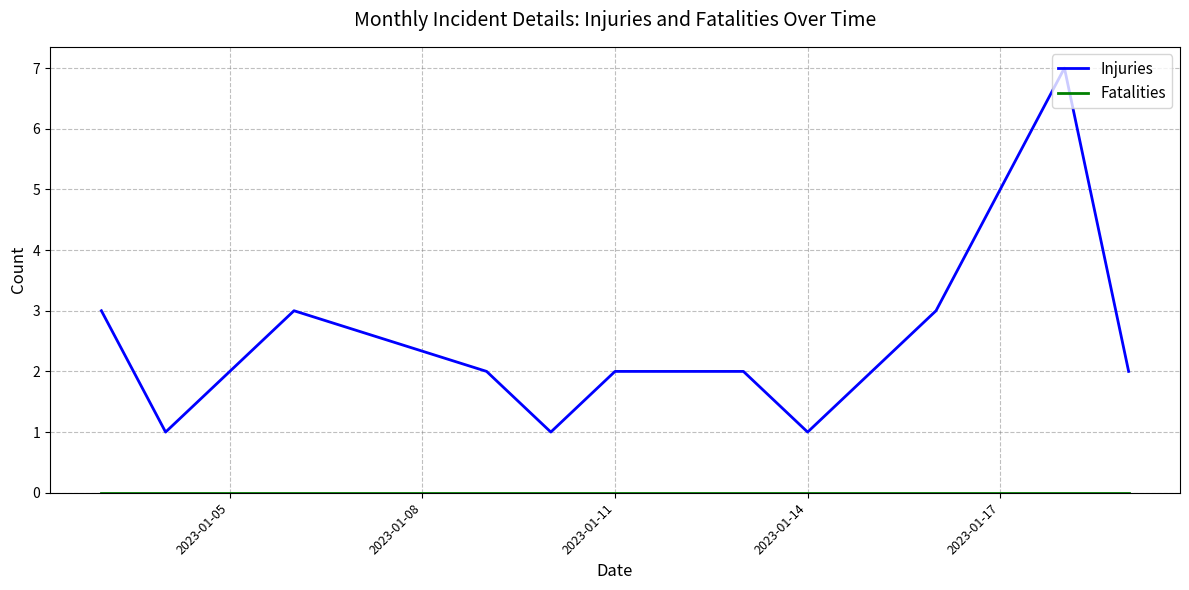

What is the maximum value shown in the chart?

7